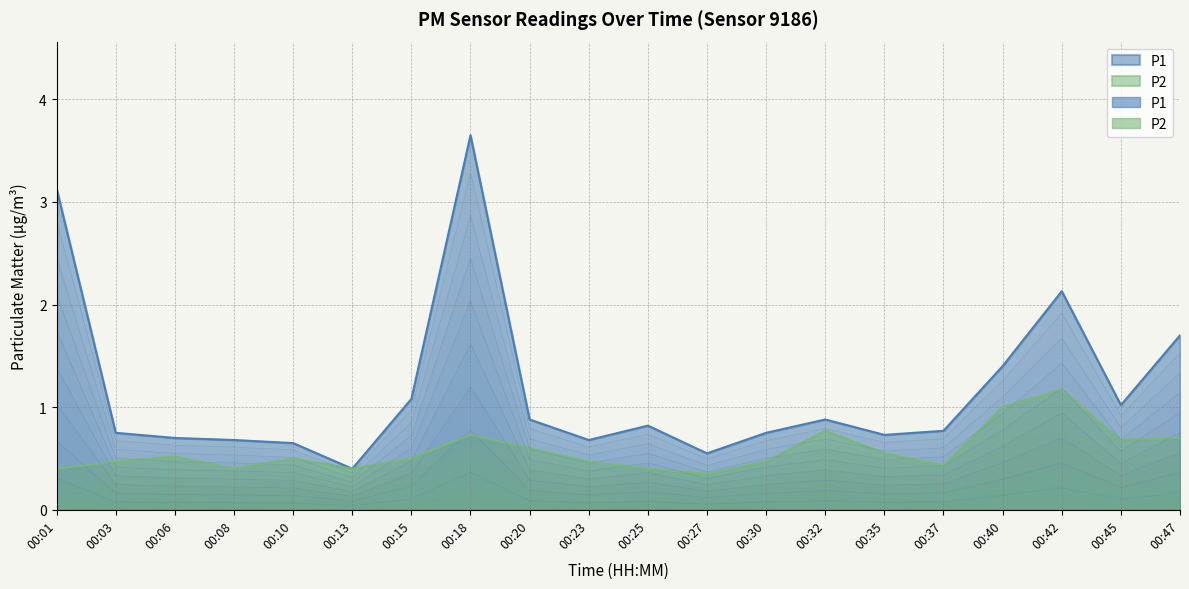

What is the difference between the highest and lowest values at 00:35?

0.7